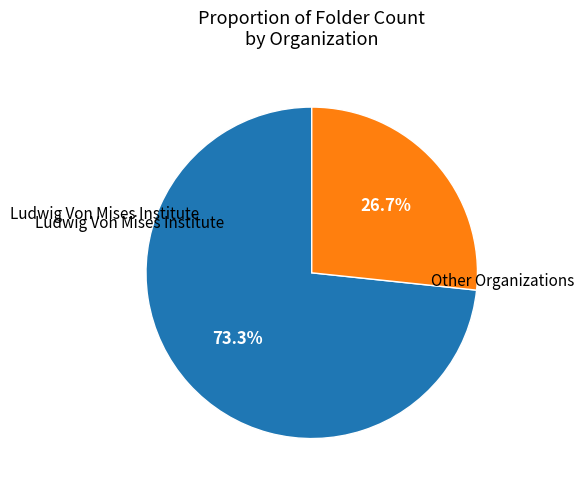

Is there any slice that represents more than half of the pie?

Yes